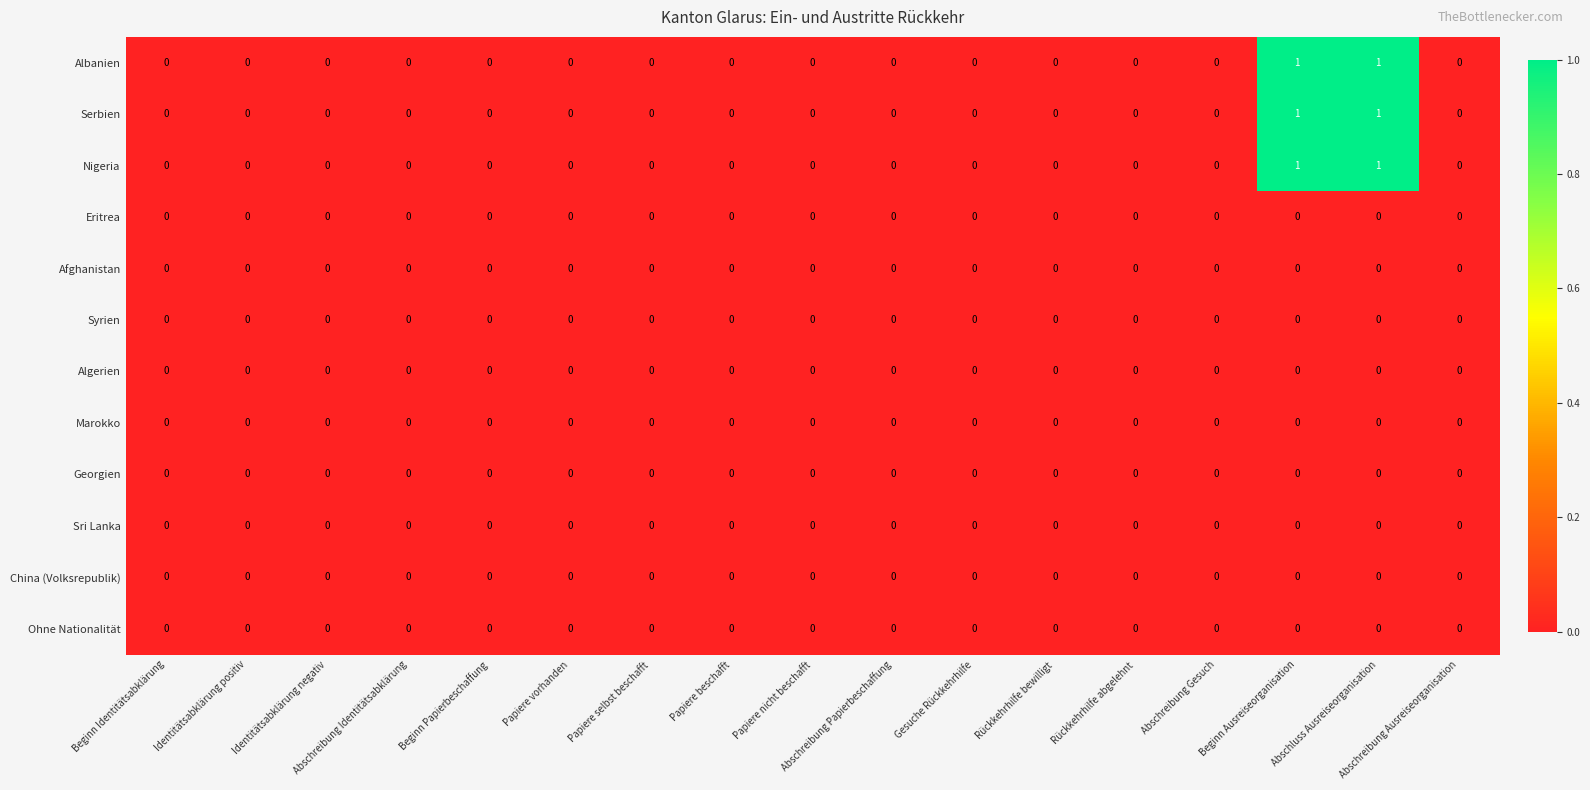

The value of Nigeria at Identitätsabklärung negativ is 0. True or false?

True